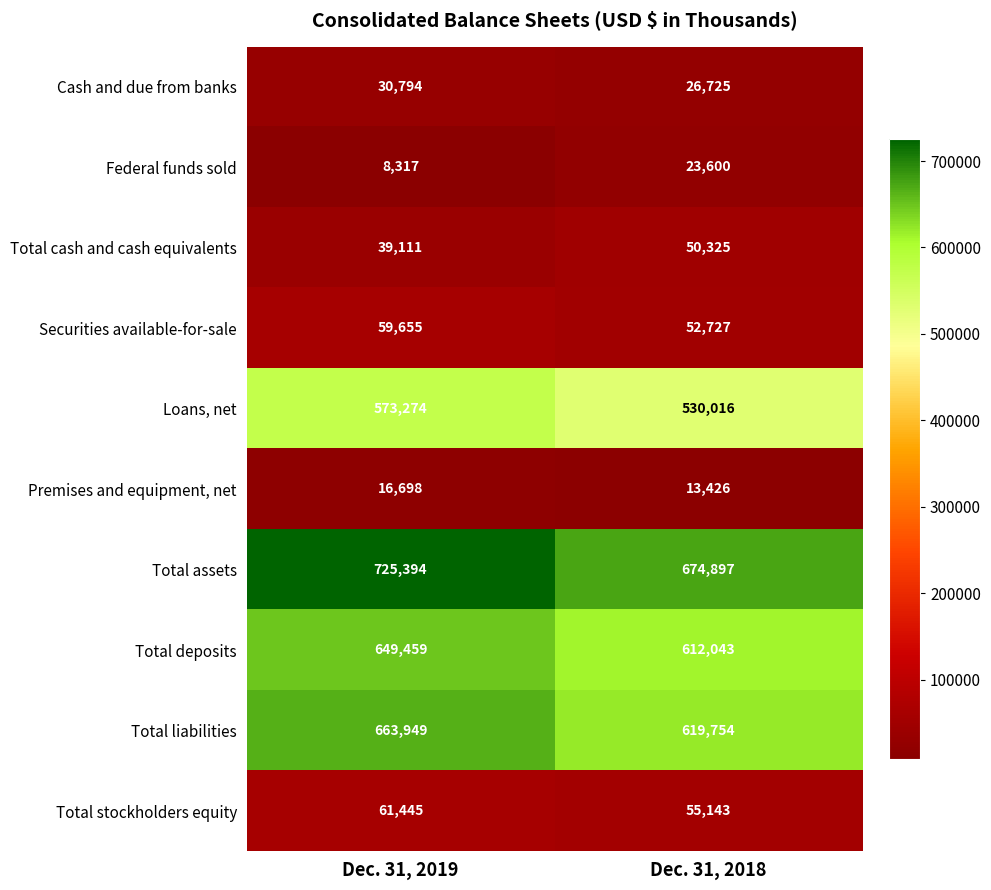

Which series has the largest total across all categories?

Total assets